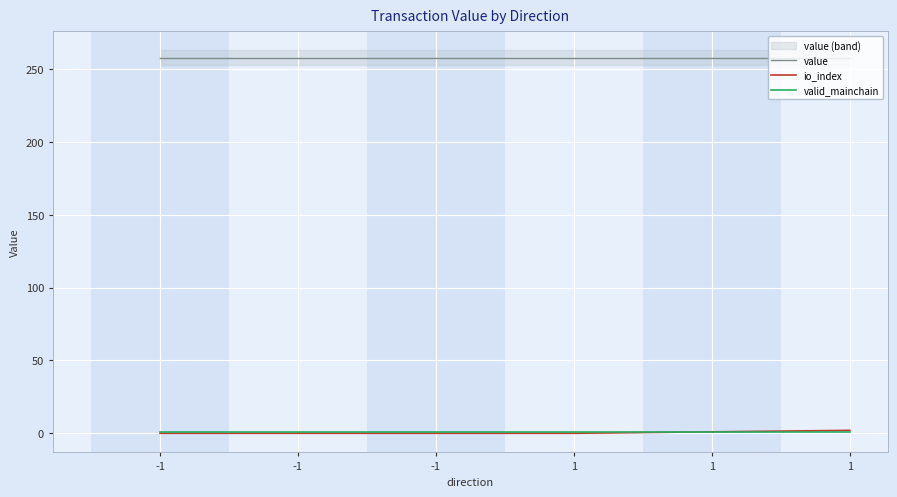

True or false: valid_mainchain and io_index intersect in this chart.

False